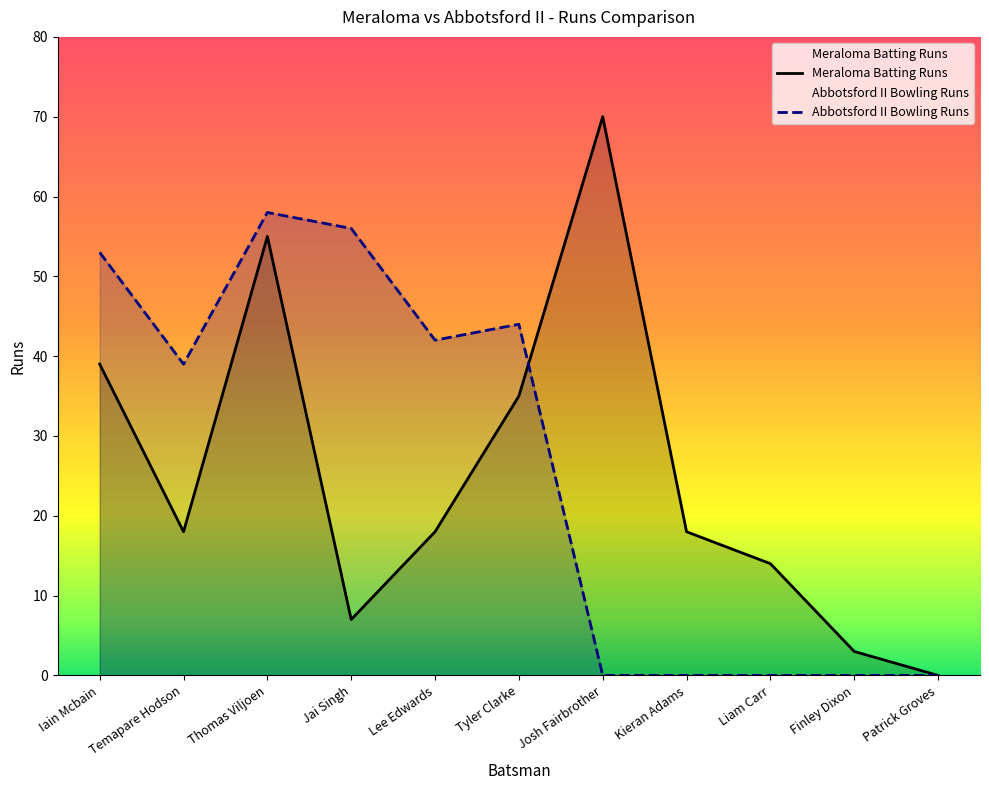

Where does the Abbotsford II Bowling Runs series first go above 39?

Iain Mcbain